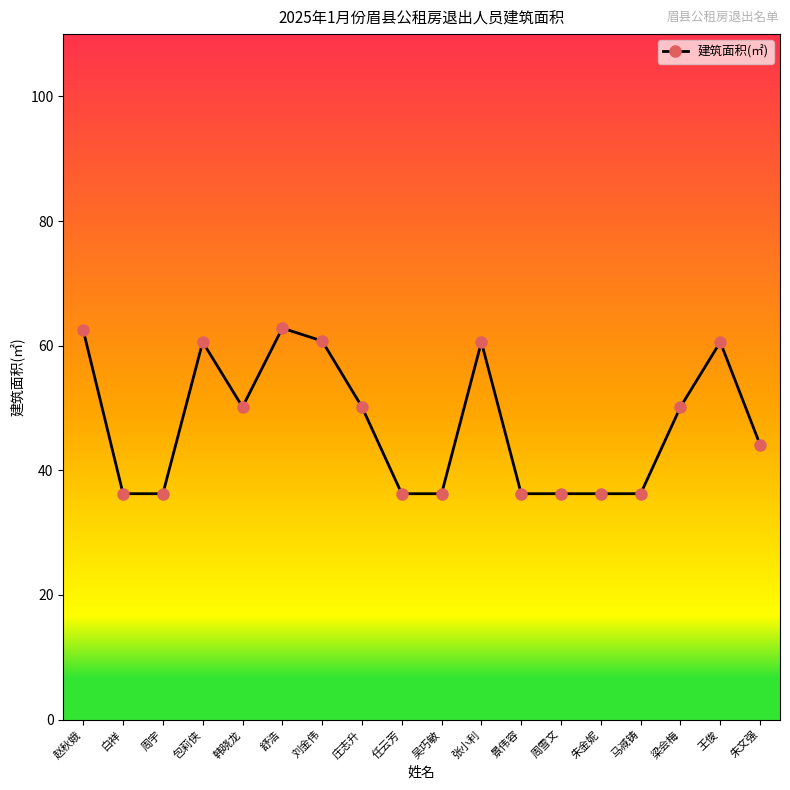

What is the greatest value displayed?

62.8